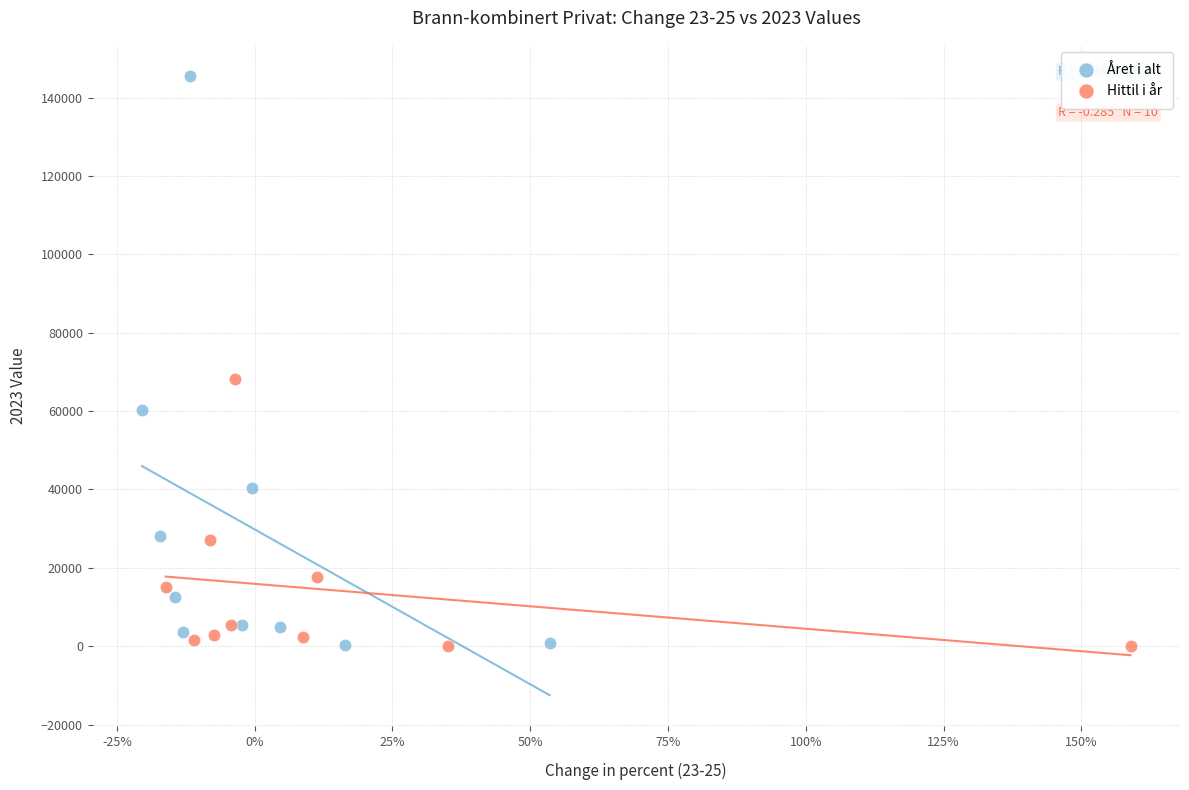

Which series has the largest Y range (max minus min)?

Året i alt